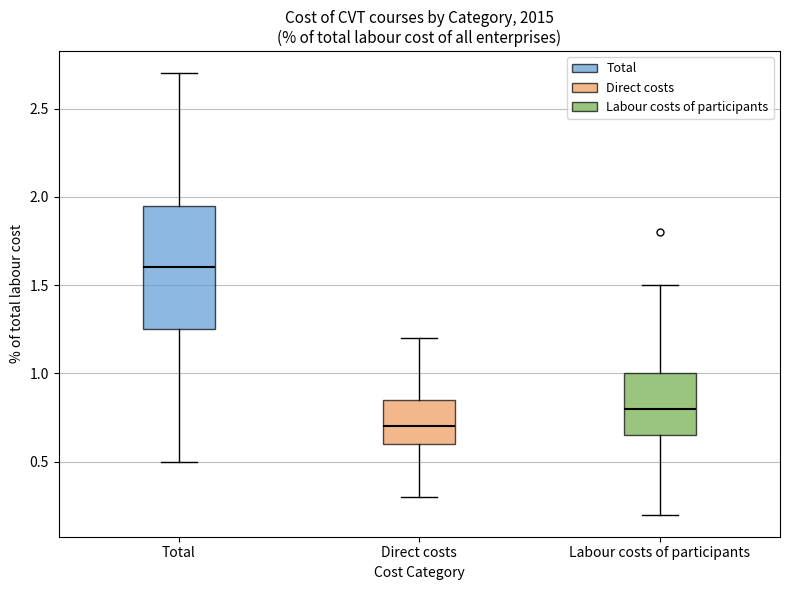

Reading left to right, transcribe this box plot: for each box, give where its median line is, the range the box spans, and where its two whiskers end, as read against the y-axis. The values are not printed on the chart, so give them approximately, as read against the axis.

Total: median 1.60, box 1.25 to 1.95, whiskers 0.50 to 2.70
Direct costs: median 0.70, box 0.60 to 0.85, whiskers 0.30 to 1.20
Labour costs of participants: median 0.80, box 0.65 to 1.00, whiskers 0.20 to 1.50